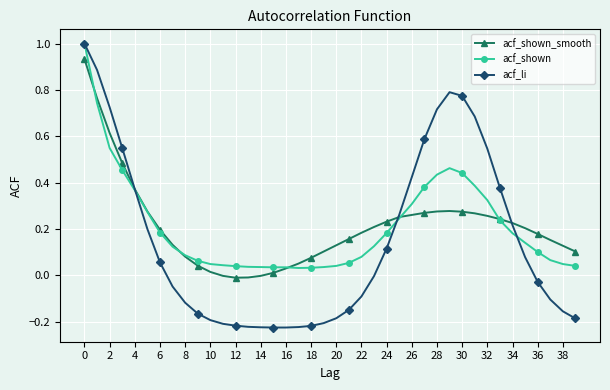

How many series are shown in this chart?

3